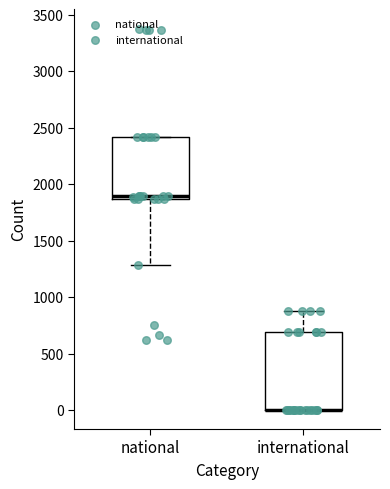

Which box is the tallest, from its lower edge to its upper edge?

international